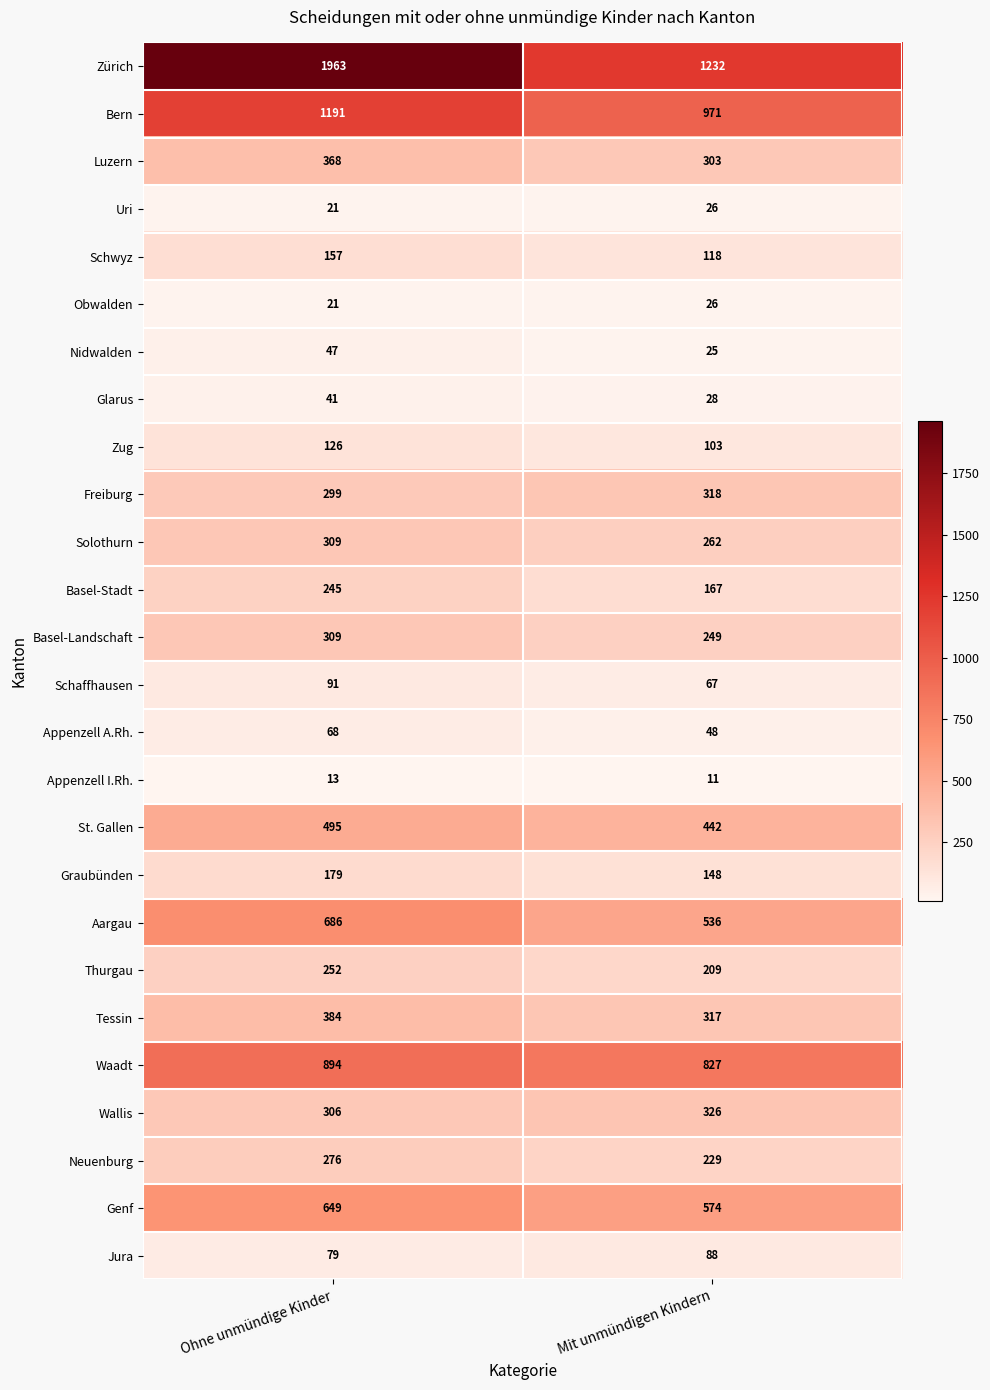

Rank the categories by Graubünden value from highest to lowest.

Ohne unmündige Kinder, Mit unmündigen Kindern